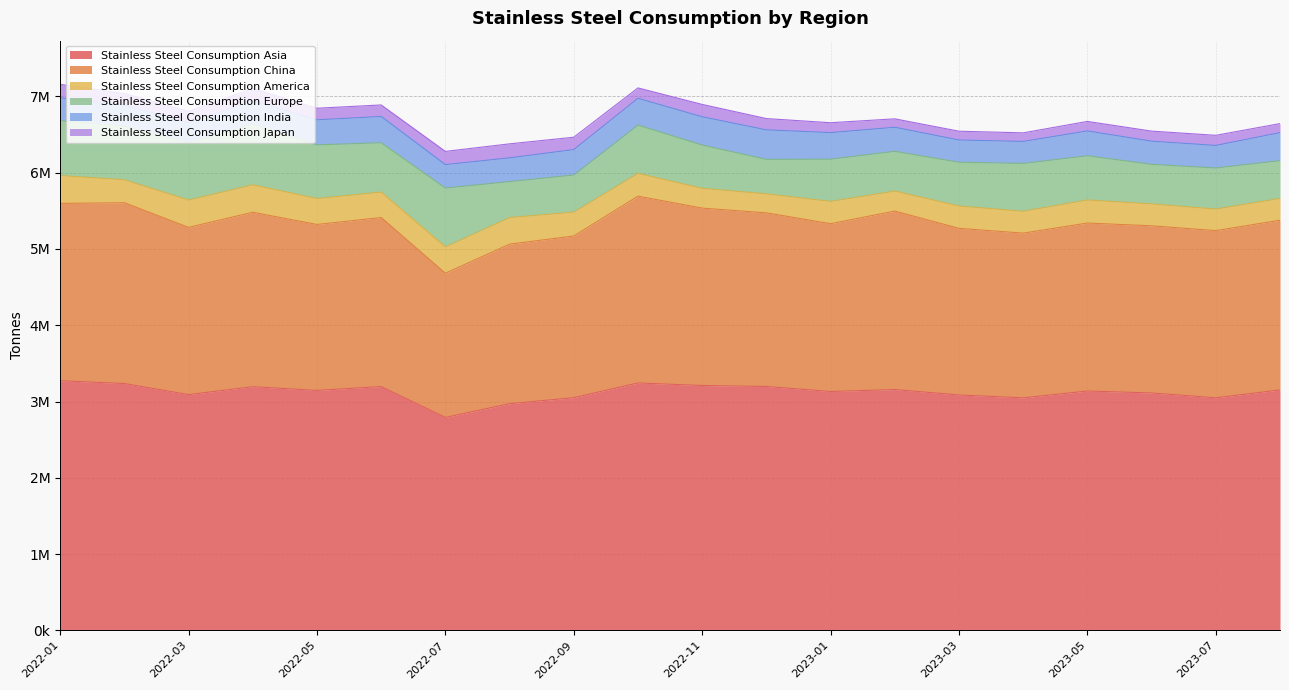

The Stainless Steel Consumption America series shows 285197 at 2023-08. True or false?

True